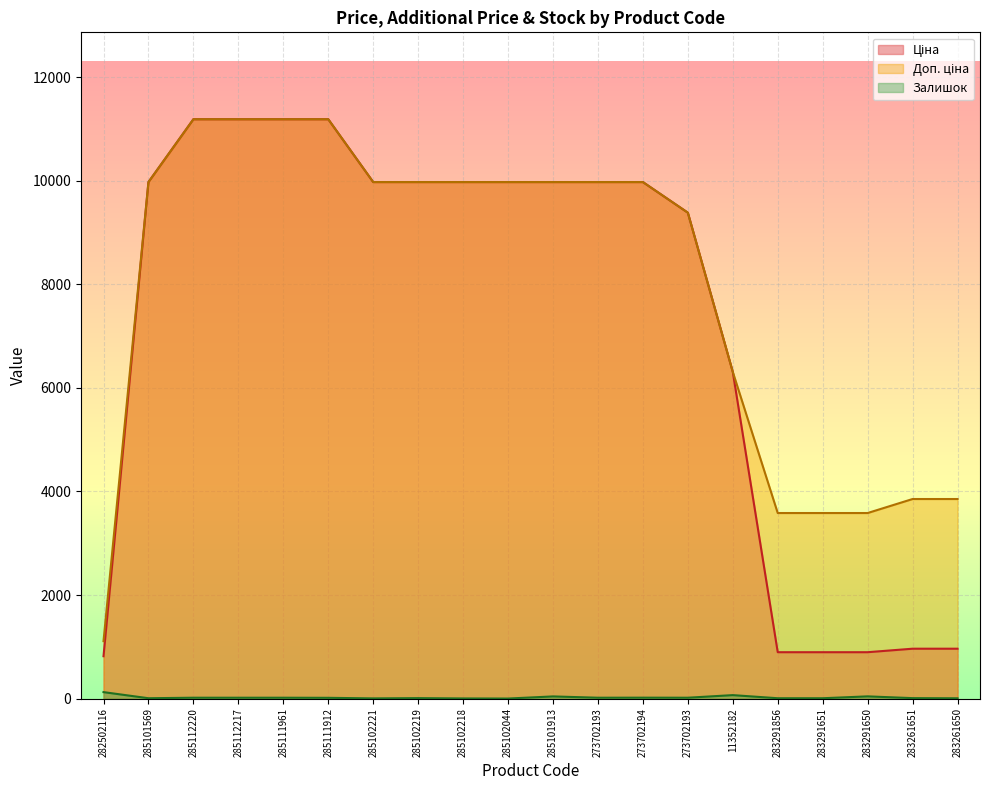

The value of Ціна at 283291856 is 895.9. True or false?

True